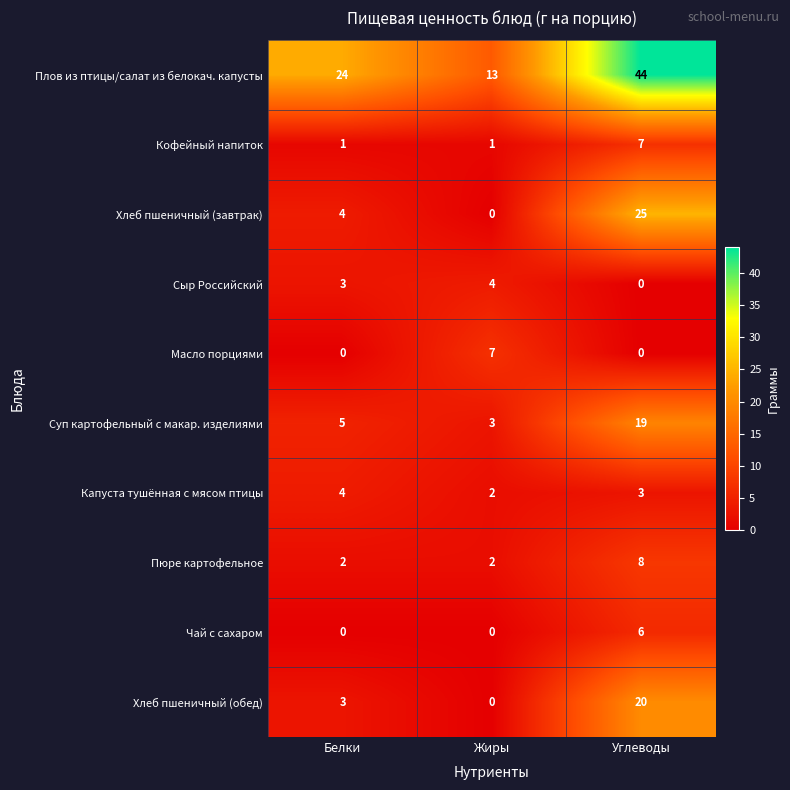

What is the difference between the second highest and minimum values in the Сыр Российский series?

3